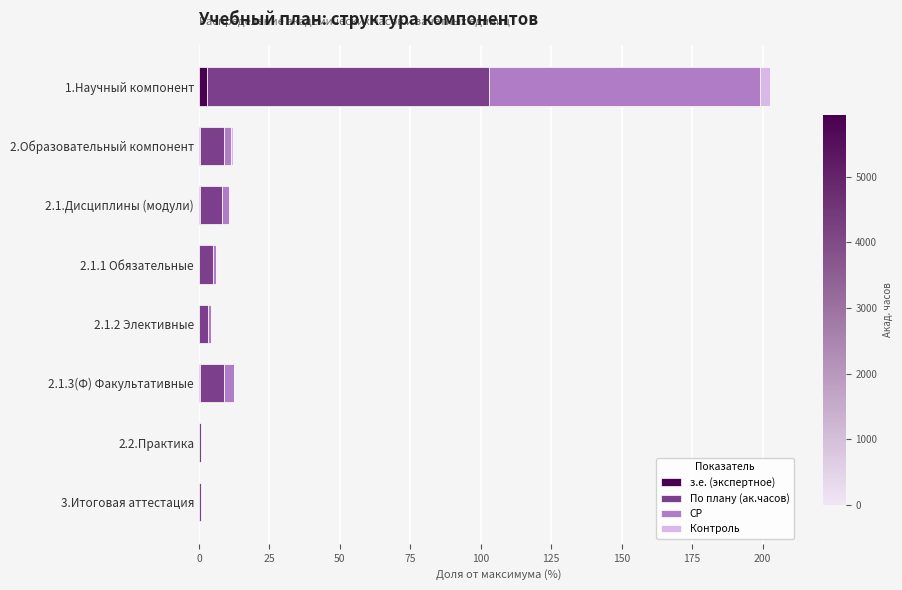

How many distinct data groups are displayed?

4